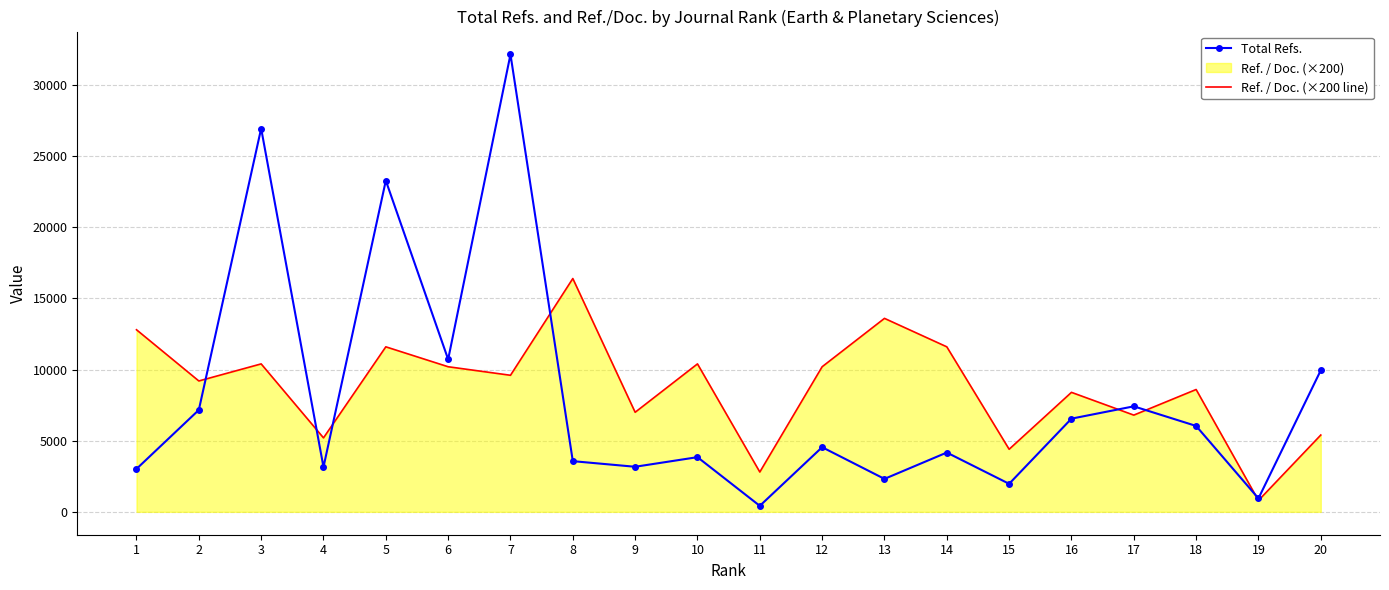

Which series has the largest total across all categories?

Ref. / Doc. (×200 line)